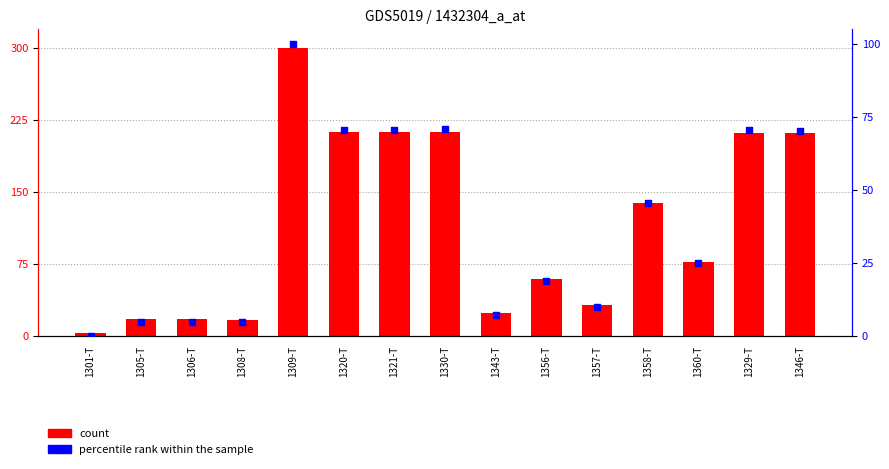

What is the total value across all series at 1321-T?

282.7